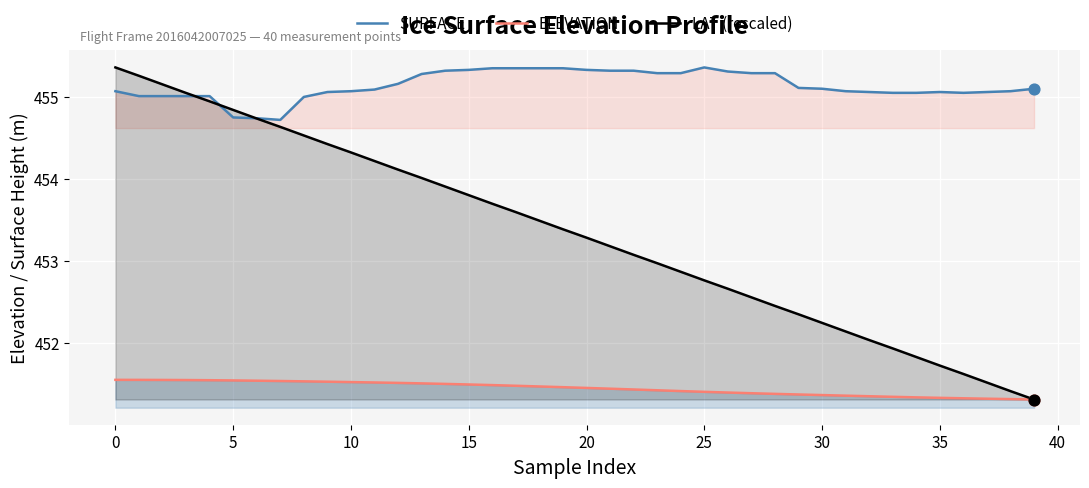

At which category is the sum across all series the highest?

0